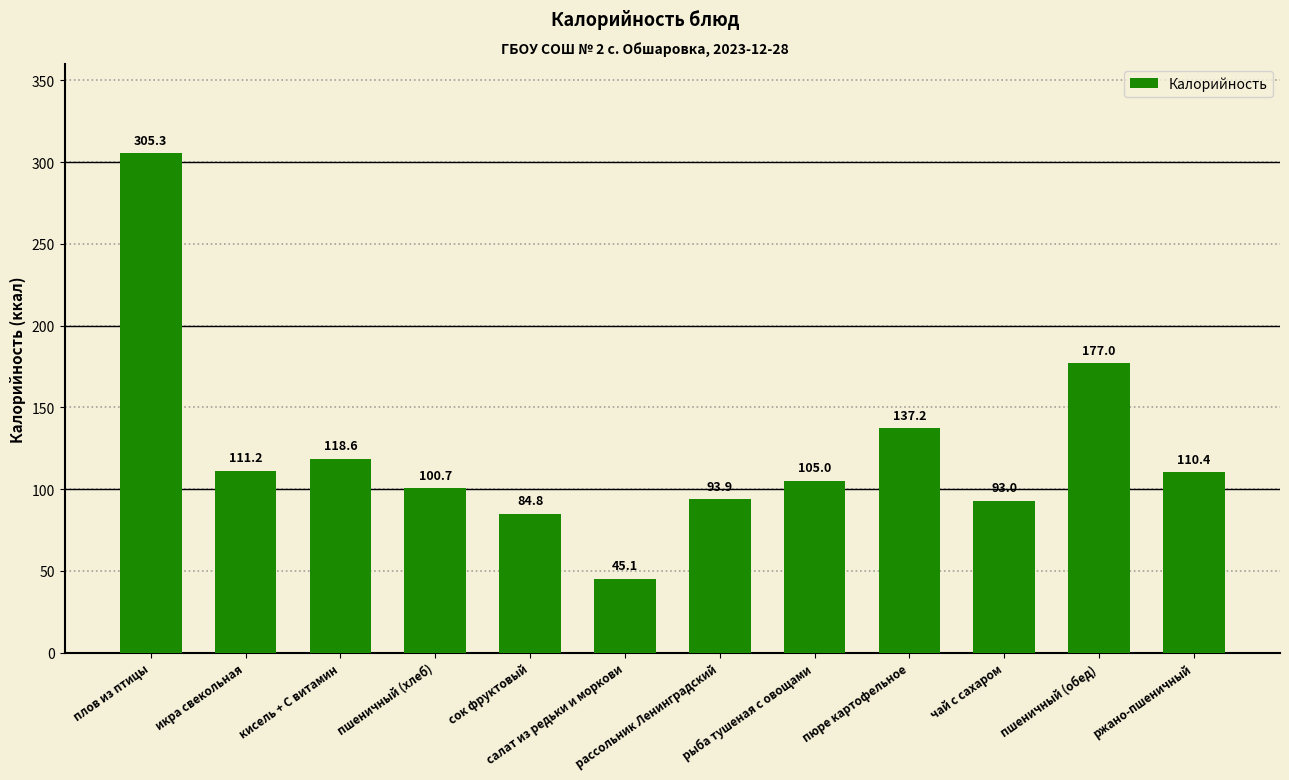

Approximately how many times larger is the value at икра свекольная compared to рассольник Ленинградский?

1.2